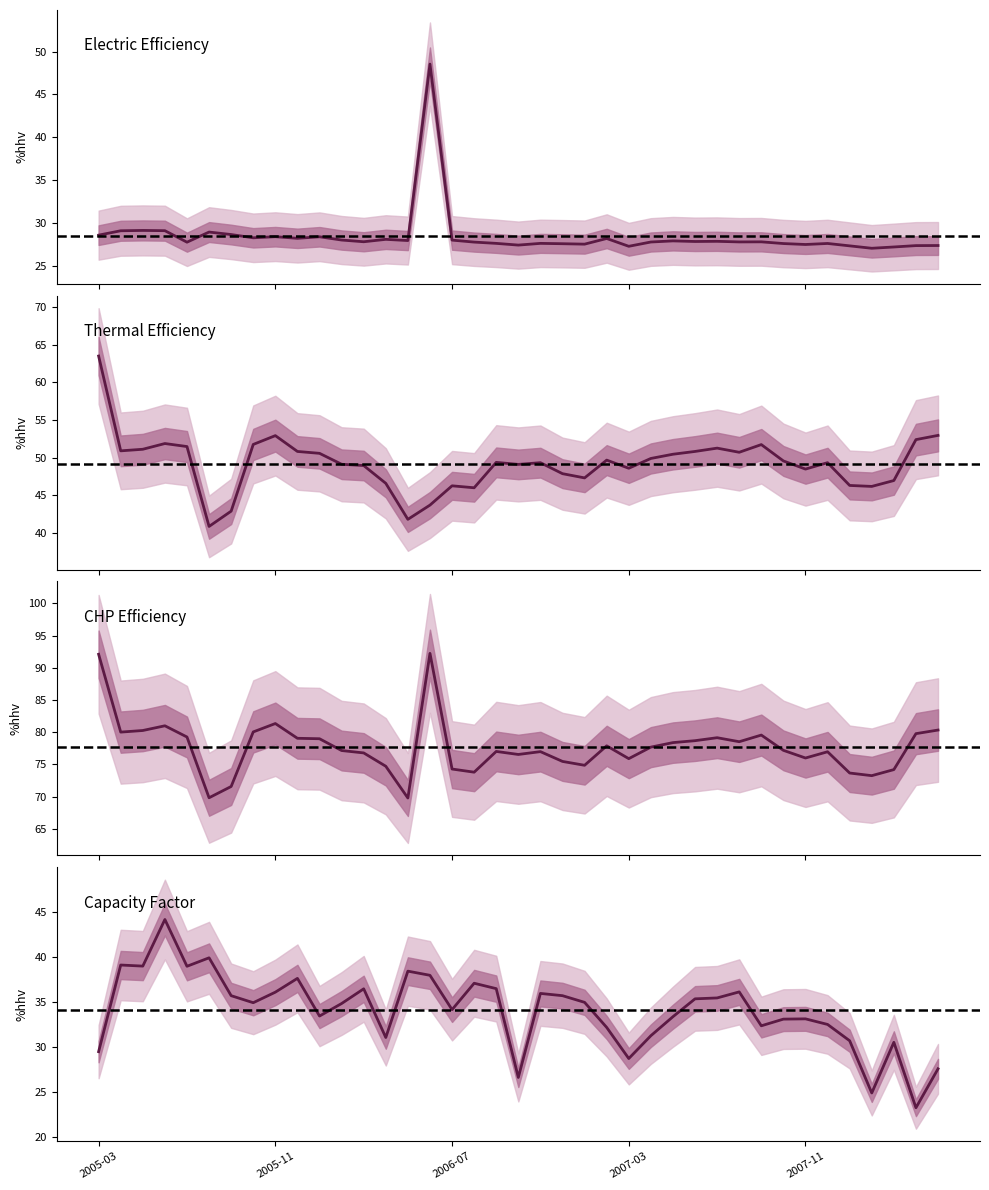

Where is the first local maximum for Capacity Factor?

2005-04